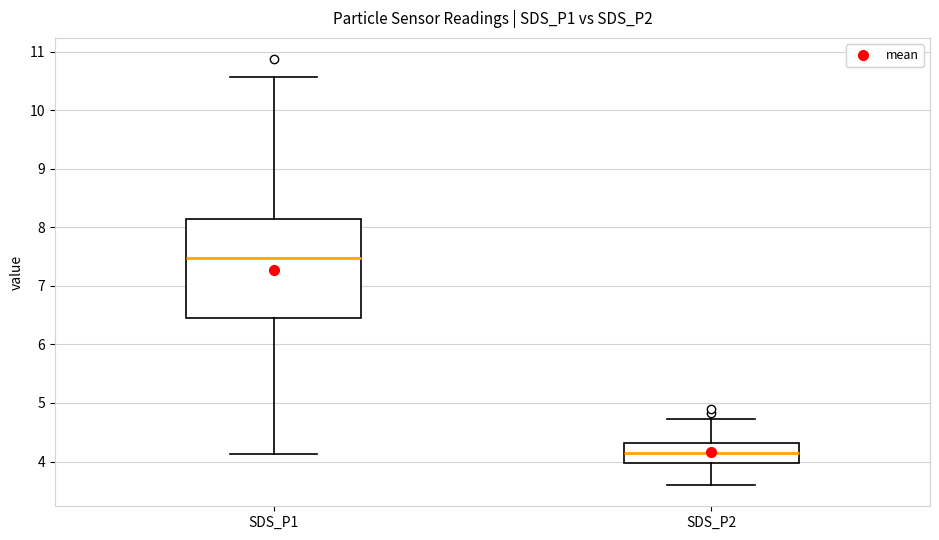

Reading left to right, read every box against the y-axis: the position of its median line, the range the box covers, and the ends of its whiskers. The values are not printed on the chart, so give them approximately, as read against the axis.

SDS_P1: median 7.5, box 6.4 to 8.1, whiskers 4.1 to 10.6
SDS_P2: median 4.2, box 4.0 to 4.3, whiskers 3.6 to 4.7